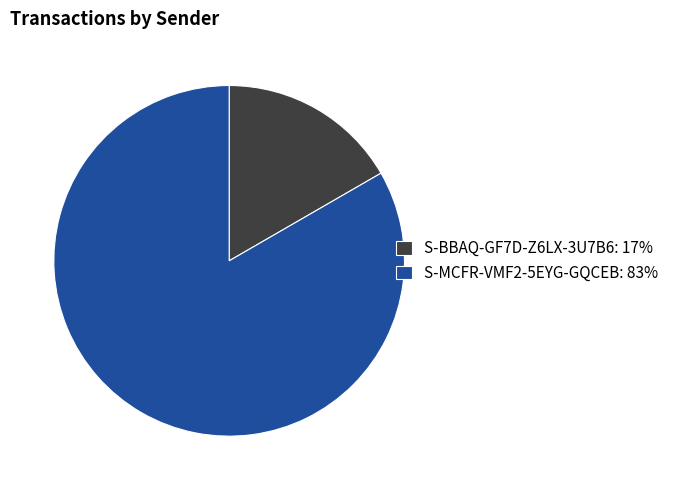

Which has a higher value, S-BBAQ-GF7D-Z6LX-3U7B6: 17% or S-MCFR-VMF2-5EYG-GQCEB: 83%?

S-MCFR-VMF2-5EYG-GQCEB: 83%